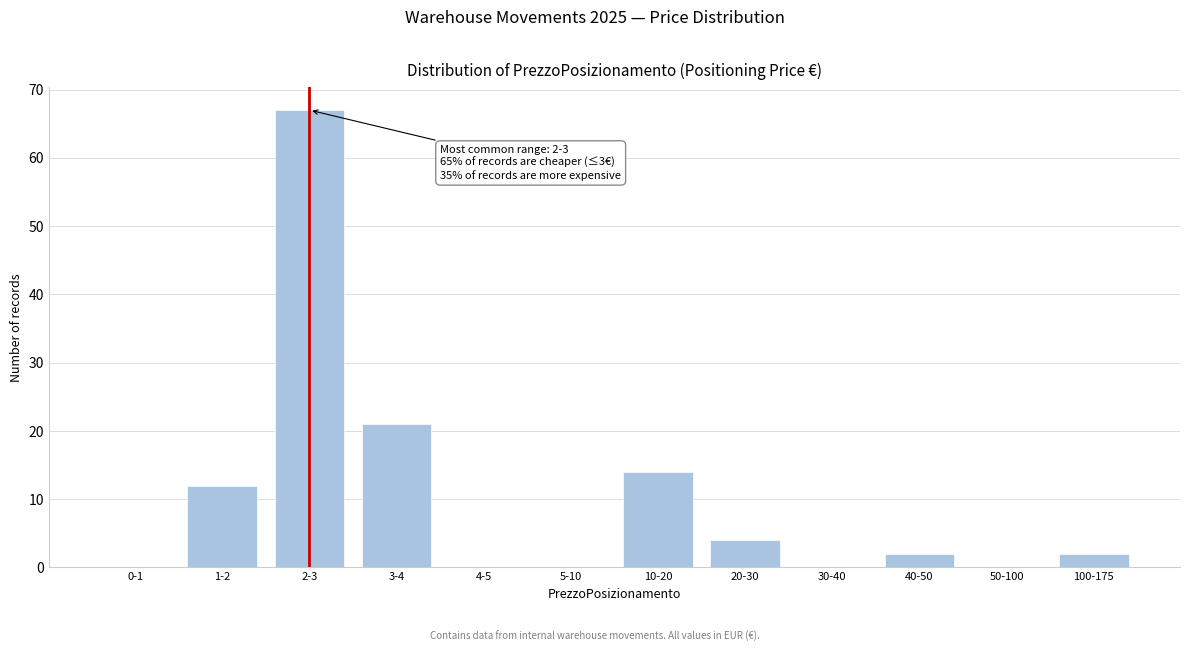

Reading left to right, list all the values displayed in this chart.

0-1=0	1-2=12	2-3=67	3-4=21	4-5=0	5-10=0	10-20=14	20-30=4	30-40=0	40-50=2	50-100=0	100-175=2